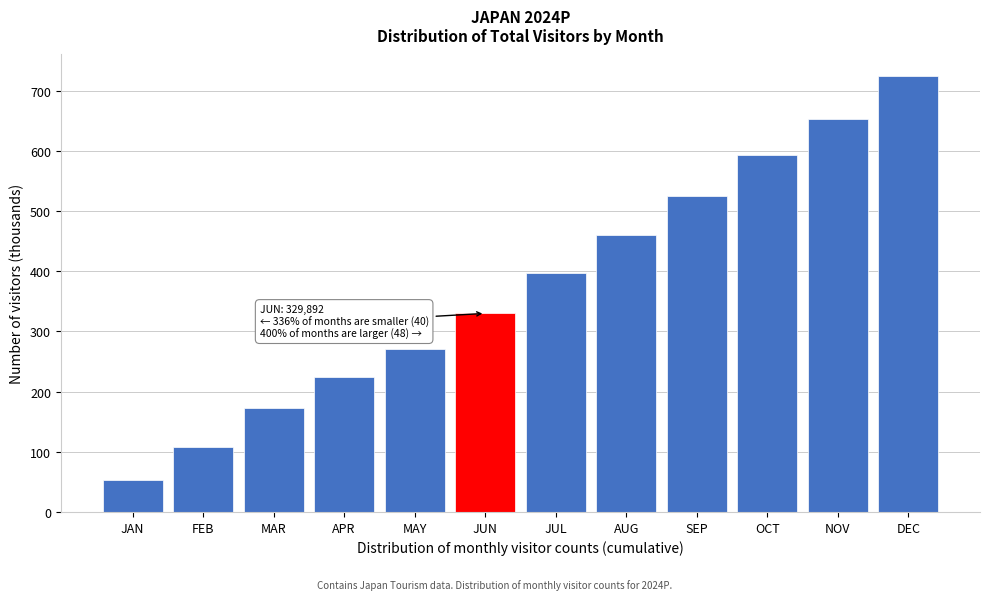

Reading right to left, list all the values displayed in this chart.

723.8	653.0	592.3	525.4	460.4	396.4	329.9	270.0	223.9	173.3	108.6	52.9